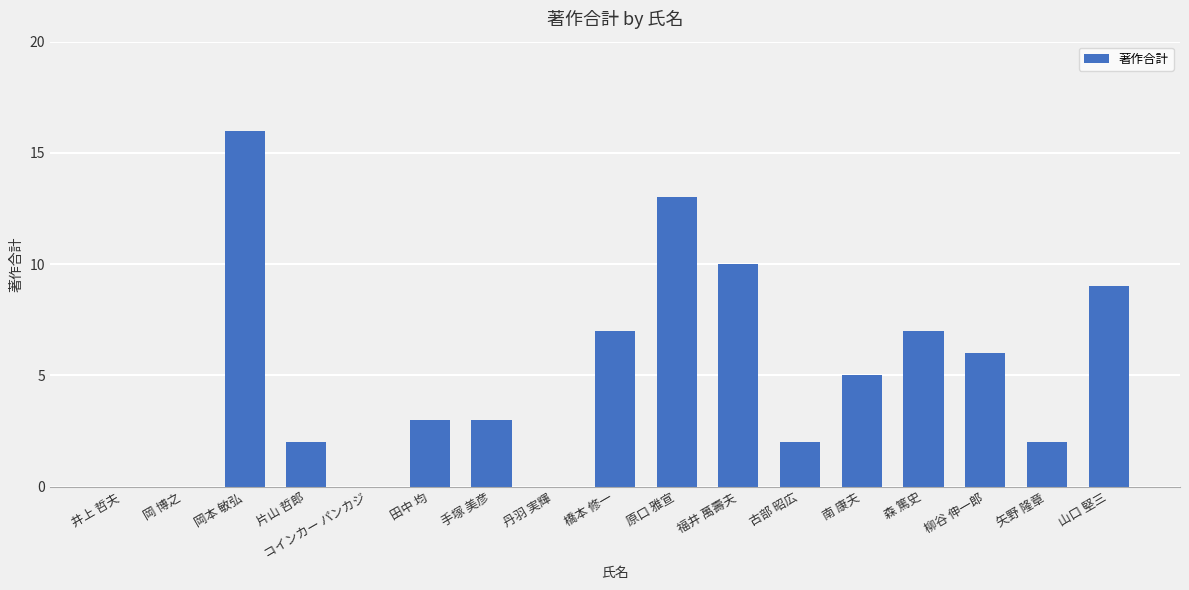

What is the sum of all values?

85